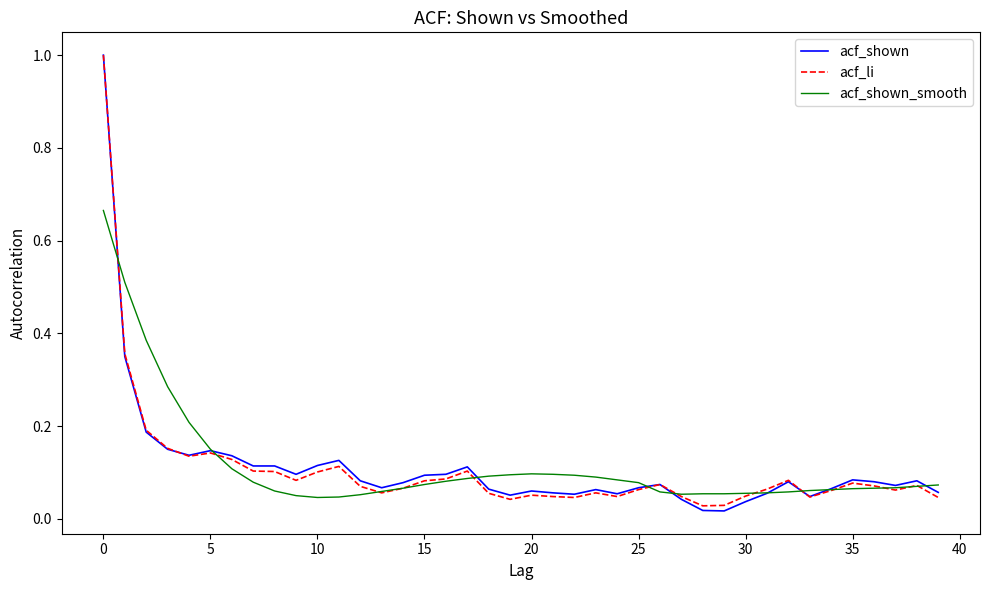

At how many categories does at least one series exceed 0?

40